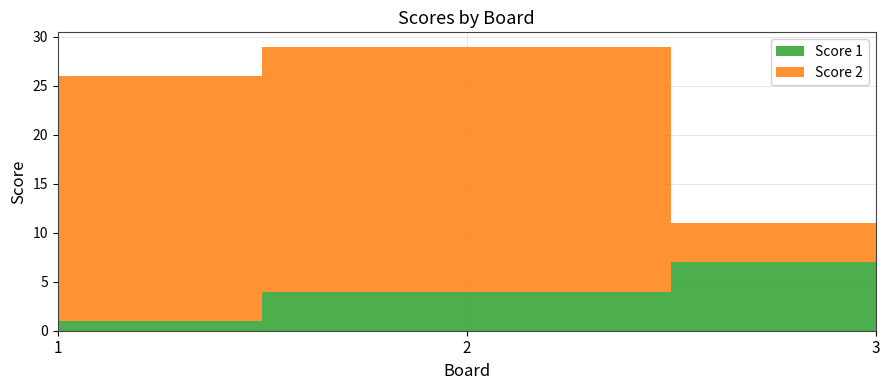

Reading left to right, what are all the values shown in this chart?

Score 1: 1=1	2=4	3=7
Score 2: 1=25	2=25	3=4